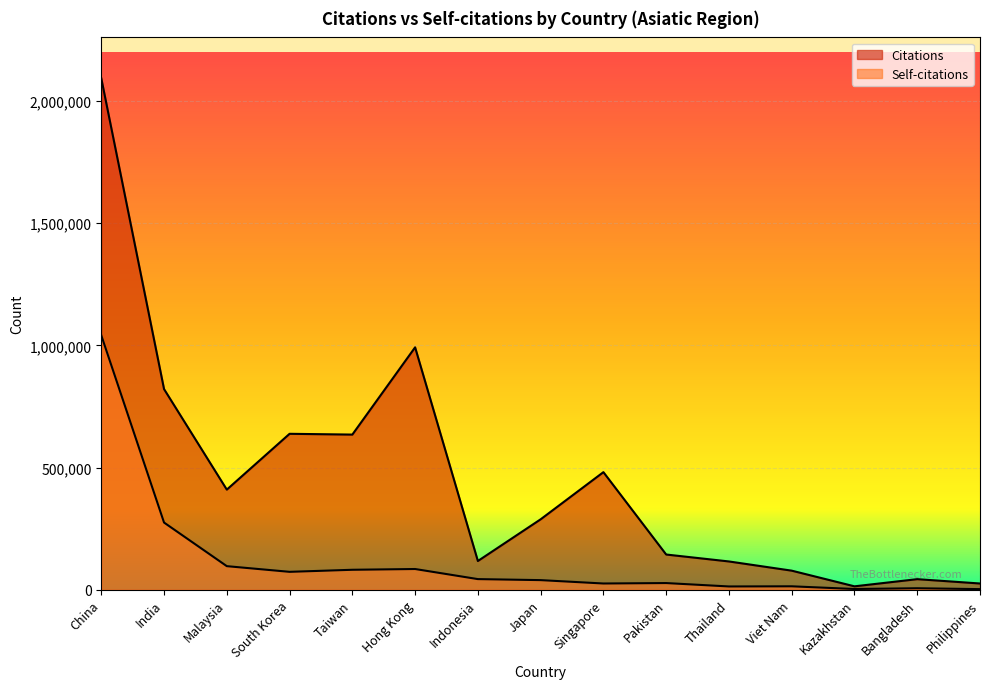

What is the total value across all series at Taiwan?

716741